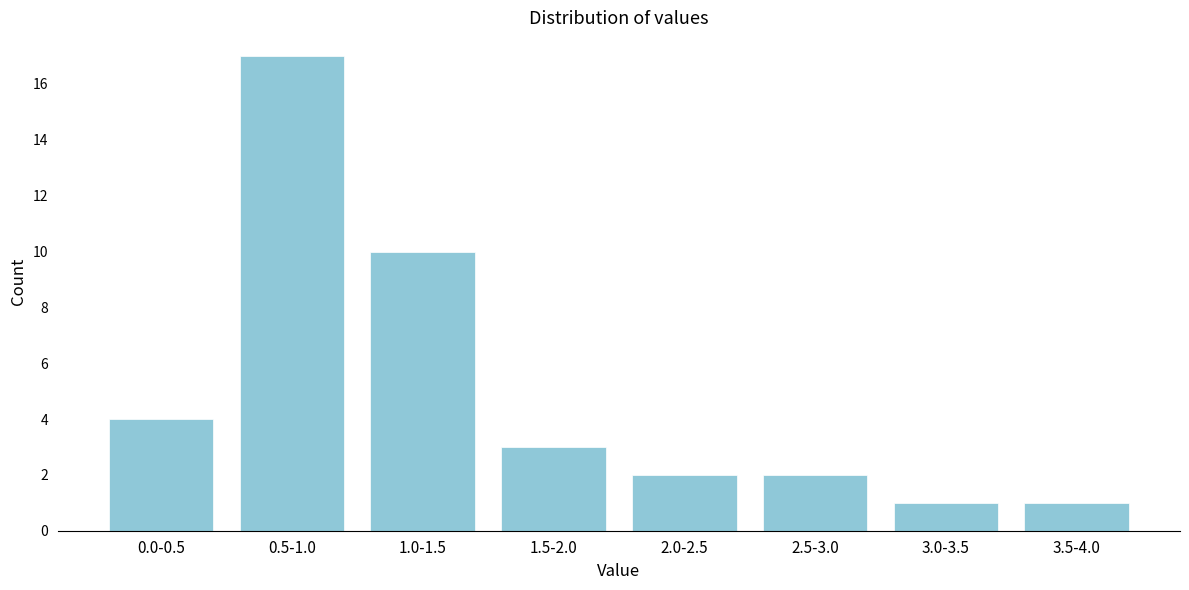

Reading left to right, what are all the values shown in this chart?

0.0-0.5=4	0.5-1.0=17	1.0-1.5=10	1.5-2.0=3	2.0-2.5=2	2.5-3.0=2	3.0-3.5=1	3.5-4.0=1